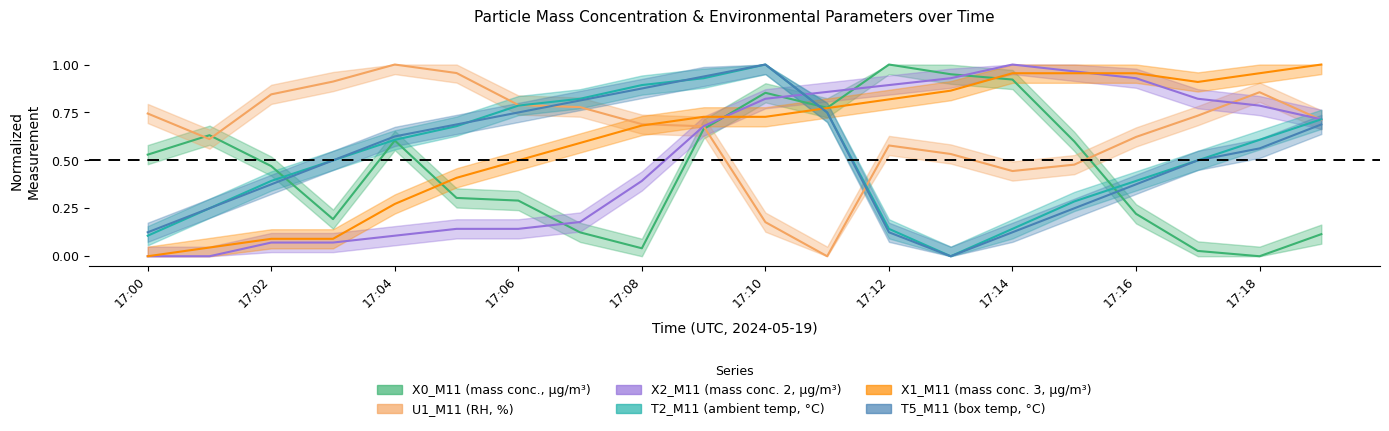

What is the total value across all series at 17:19?

3.9